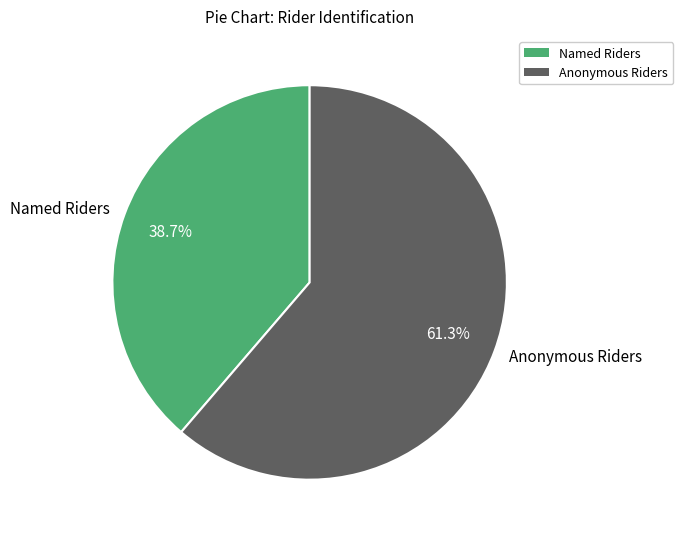

How much of the chart is everything except Named Riders?

61.3%